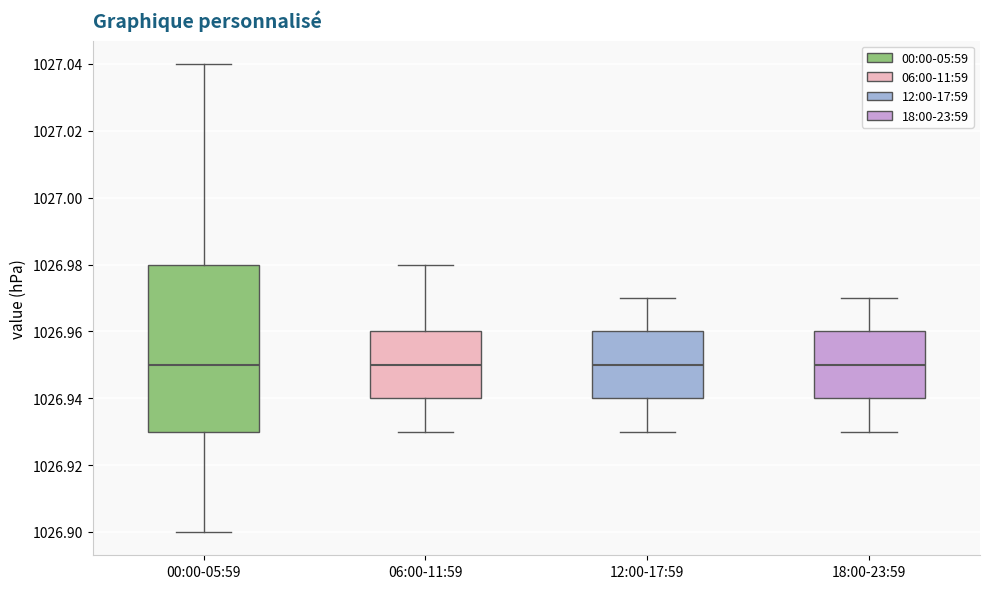

Reading left to right, read every box against the y-axis: the position of its median line, the range the box covers, and the ends of its whiskers. The values are not printed on the chart, so give them approximately, as read against the axis.

00:00-05:59: median 1026.95, box 1026.93 to 1026.98, whiskers 1026.90 to 1027.04
06:00-11:59: median 1026.95, box 1026.94 to 1026.96, whiskers 1026.93 to 1026.98
12:00-17:59: median 1026.95, box 1026.94 to 1026.96, whiskers 1026.93 to 1026.97
18:00-23:59: median 1026.95, box 1026.94 to 1026.96, whiskers 1026.93 to 1026.97